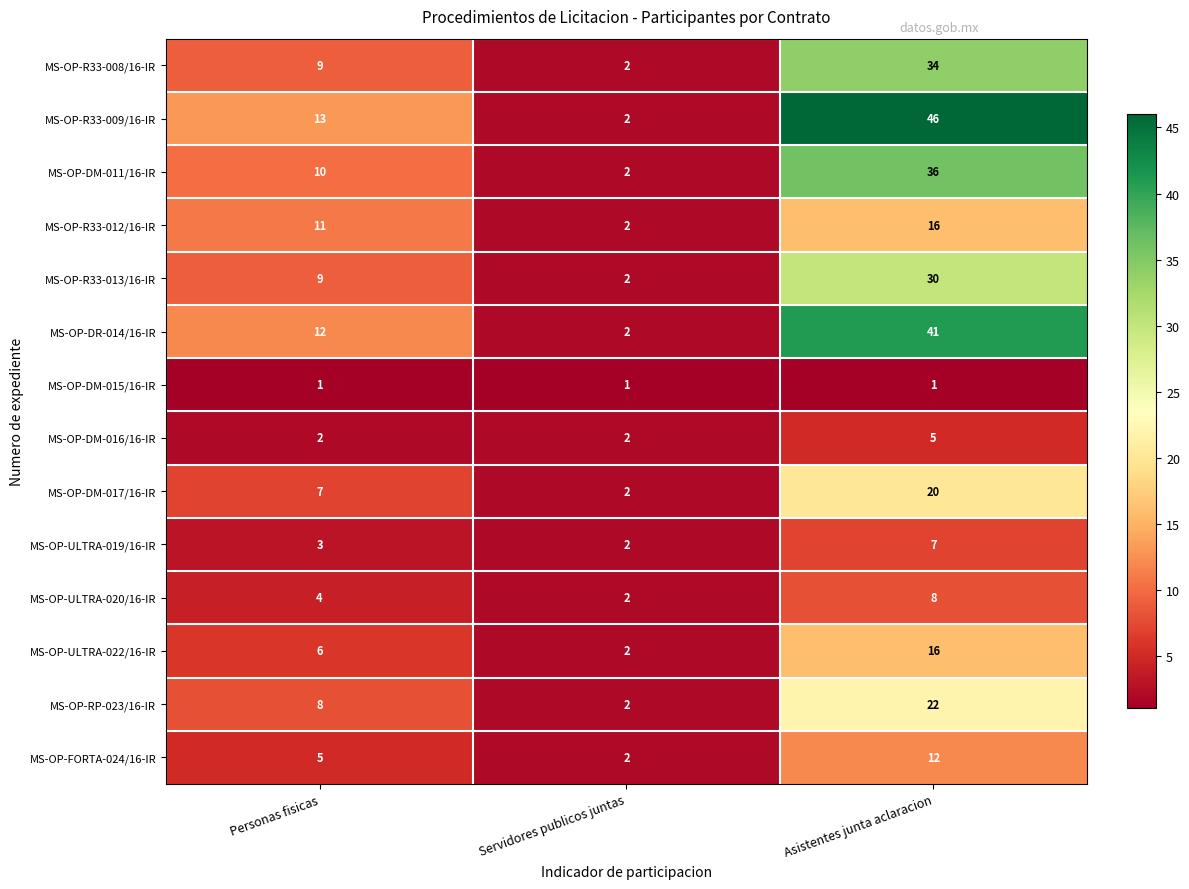

Which series has the largest range (max minus min)?

MS-OP-R33-009/16-IR